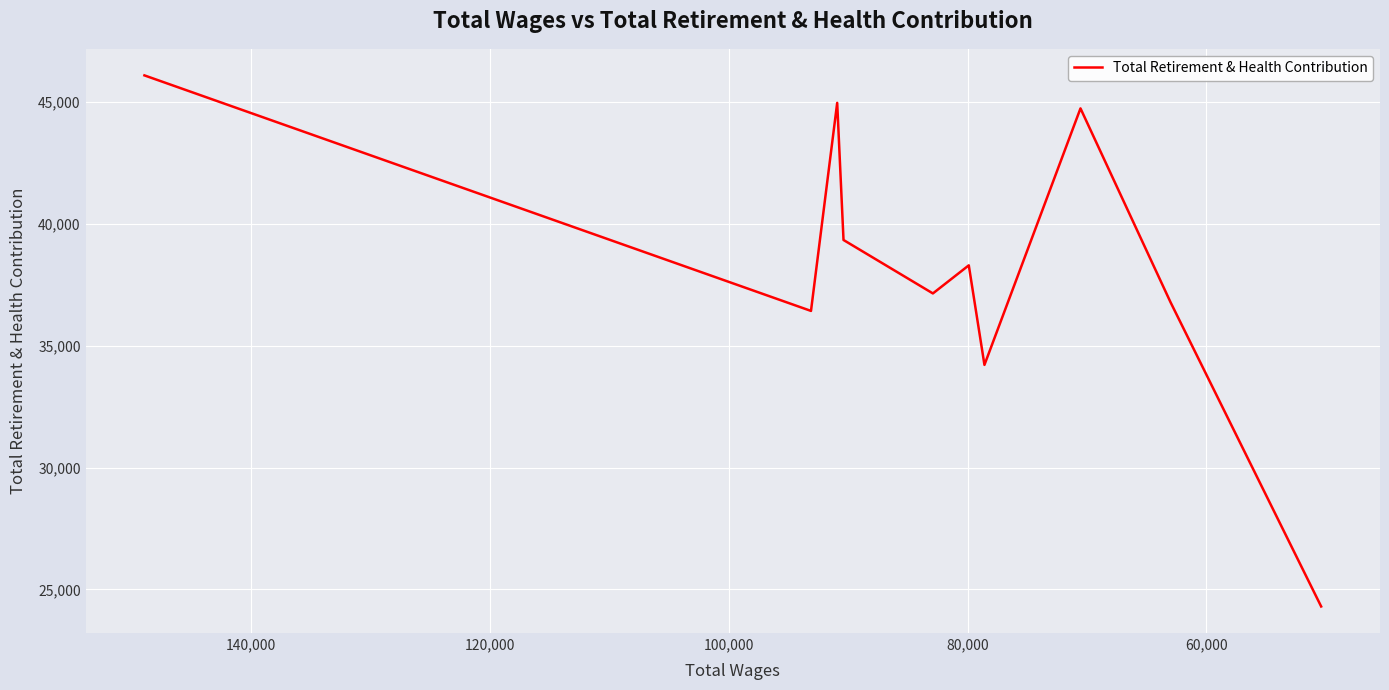

What is the value of the 1st point from the left?

46102